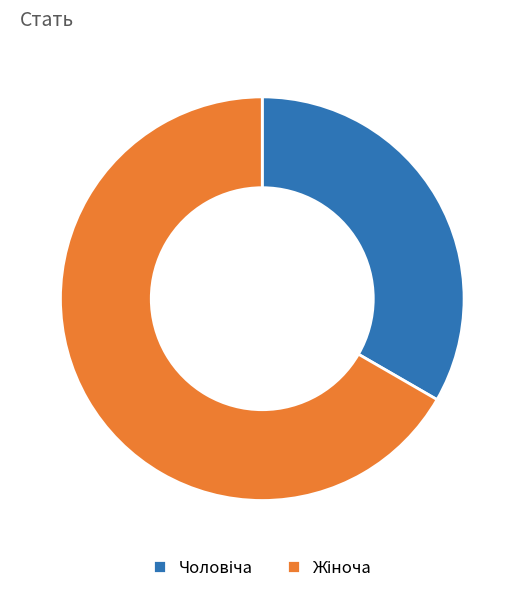

Does any single category account for the majority?

Yes